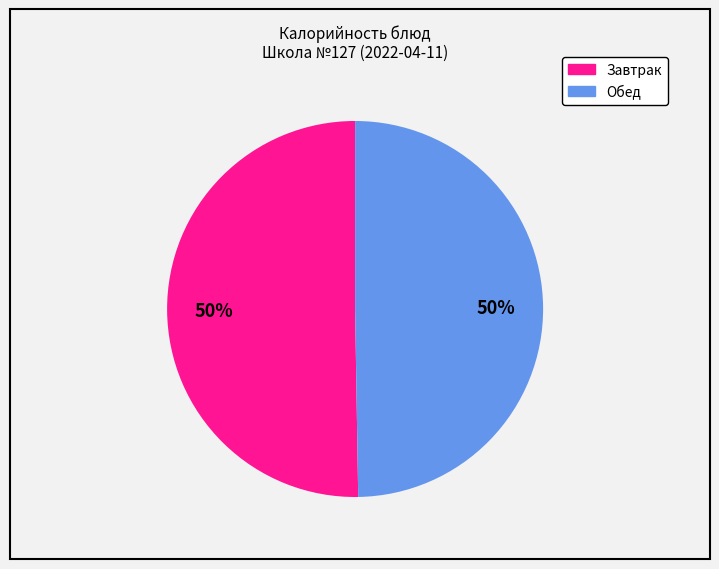

To the nearest percent, what is the average slice percentage?

50%